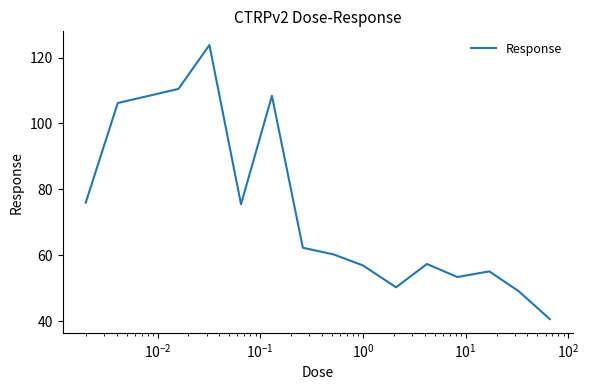

What is the sum of all values?

1085.9